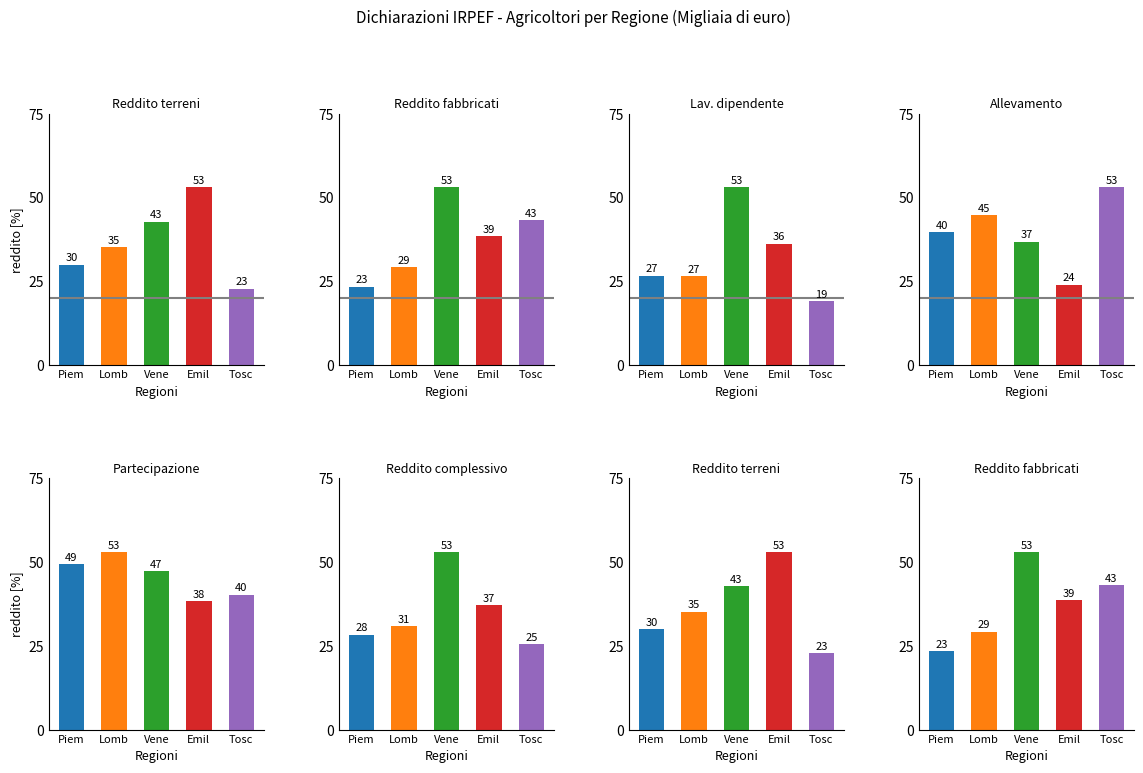

Which series has the widest spread of values?

Reddito da lavoro dipendente